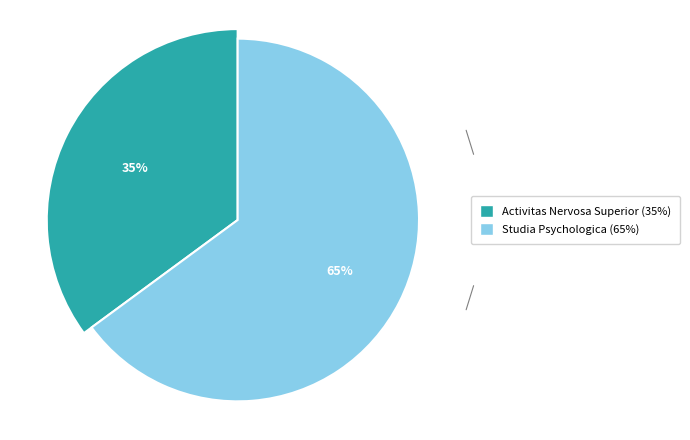

Between Activitas Nervosa Superior Rediviva (1) and Studia Psychologica (2), which is larger?

Studia Psychologica (2)